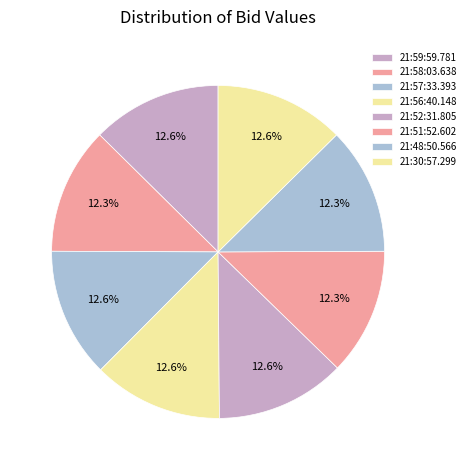

What percentage do 21:57:33.393 and 21:30:57.299 together represent?

25.2%